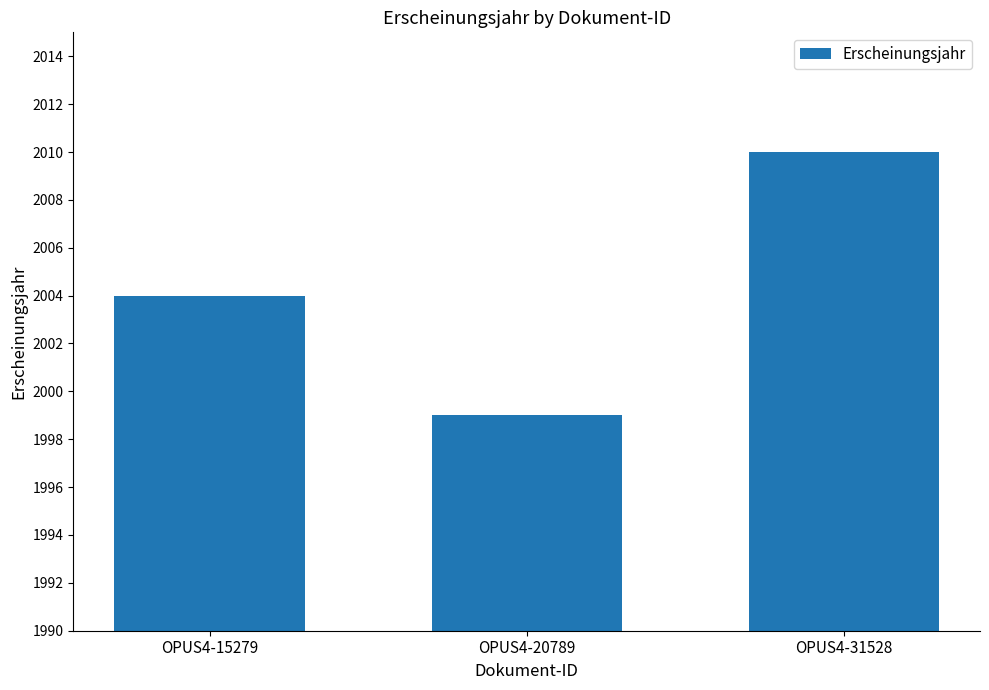

What is the change in value from OPUS4-20789 to OPUS4-31528?

+11